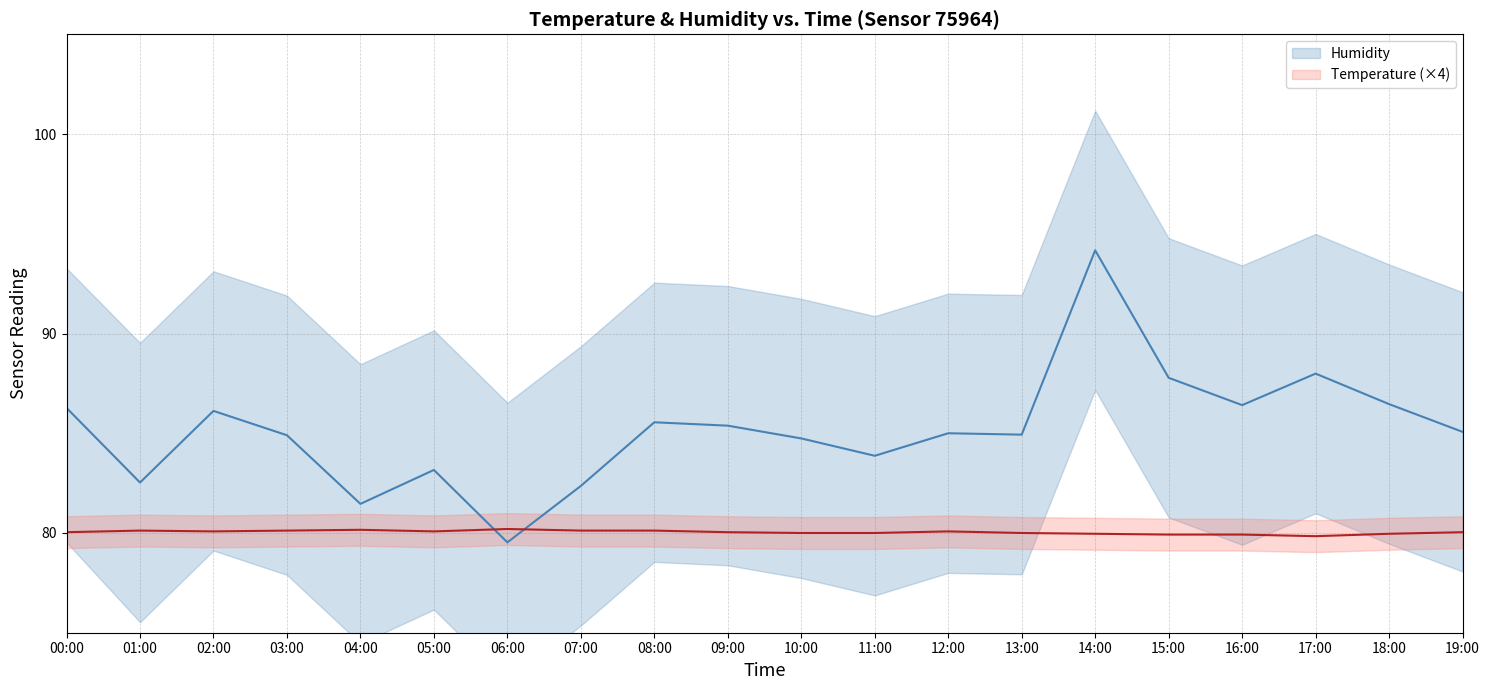

True or false: Temperature and Humidity cross at least once.

True